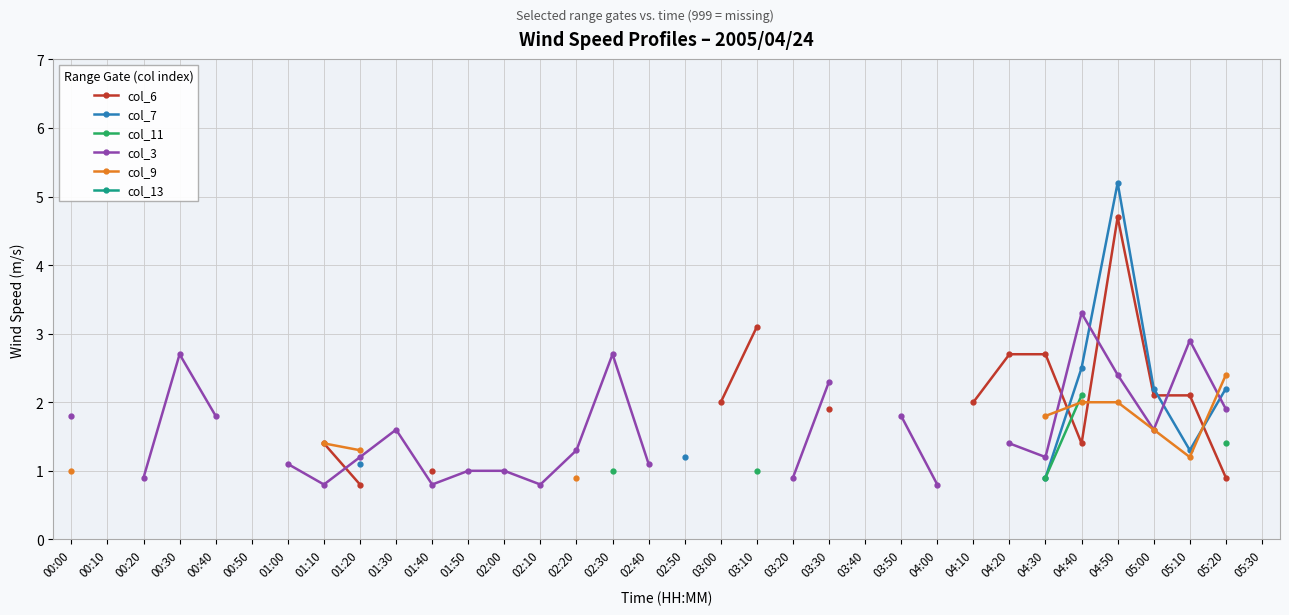

What is the approximate value of col_3 at 04:20?

1.4